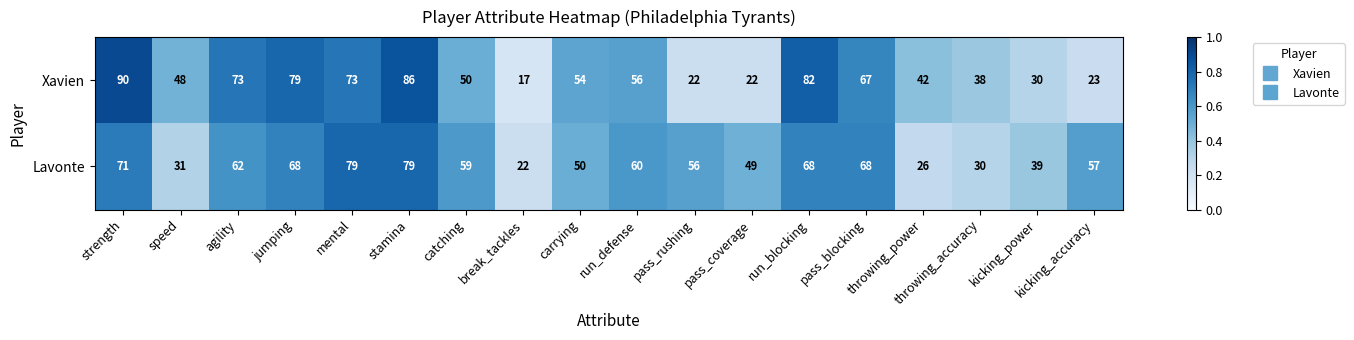

The value of Xavien at run_blocking is 135. True or false?

False